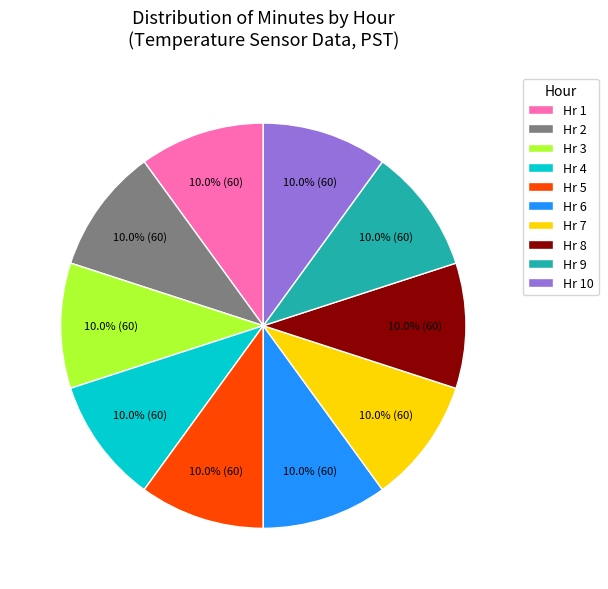

How many slices are in this pie chart?

10